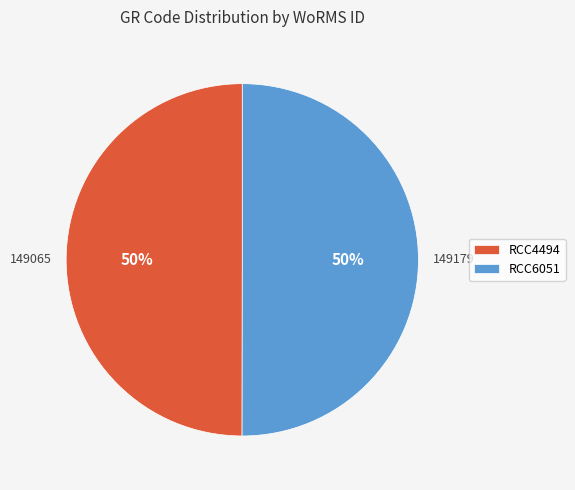

To the nearest percent, what portion does RCC4494 represent?

50%